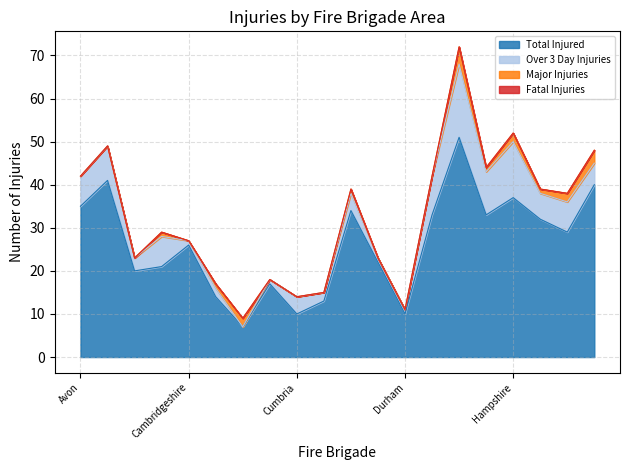

What is the average value of the Total Injured series?

26